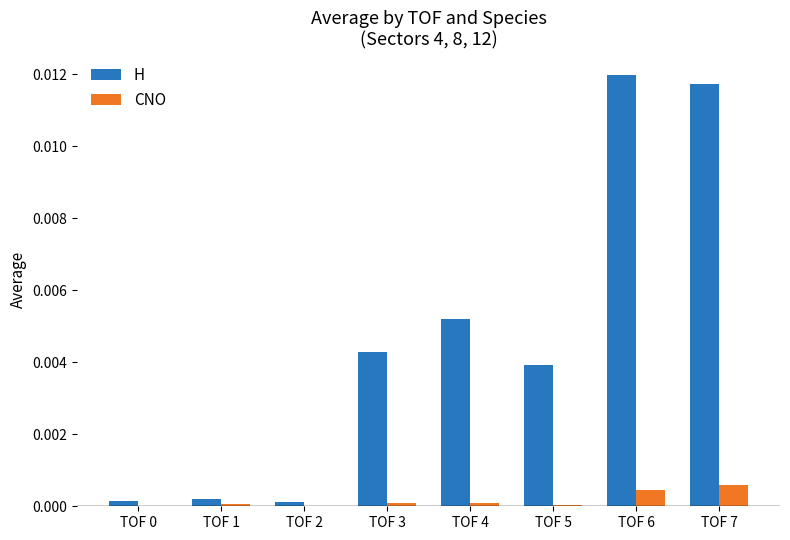

Between TOF 1 and TOF 5, which series saw the biggest shift?

H